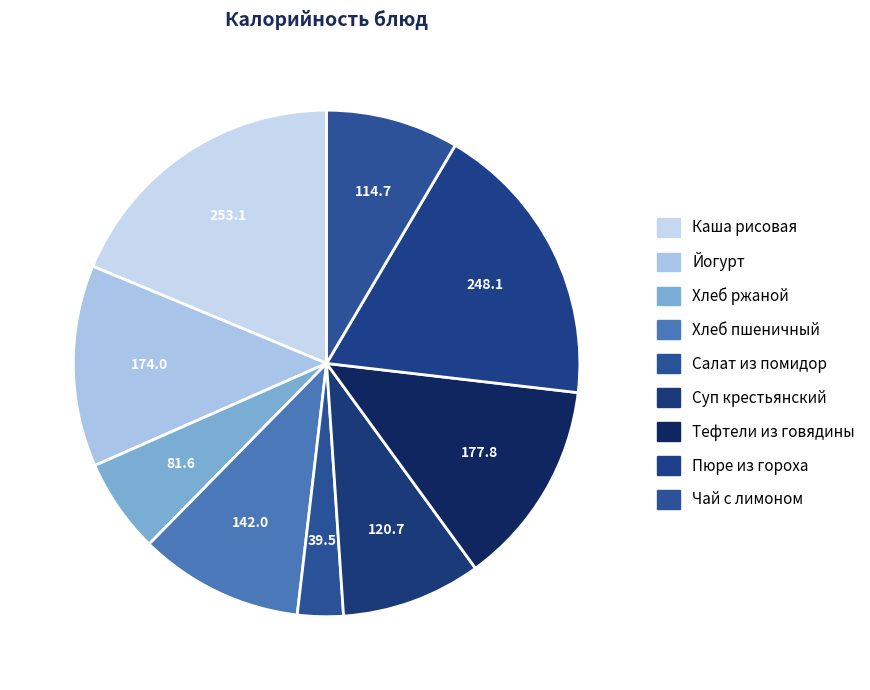

To the nearest percent, what is the average slice percentage?

11%